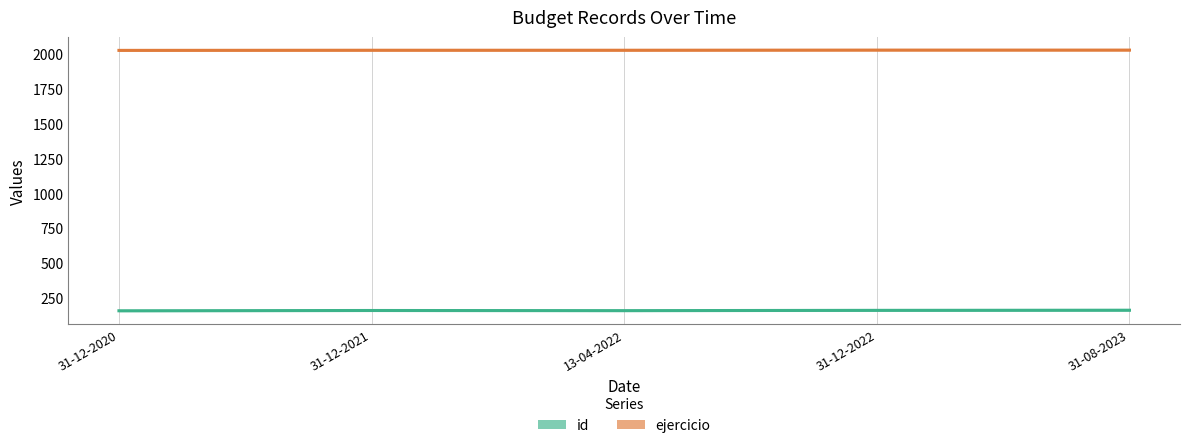

In id, how many points are lower than both neighbors (excluding endpoints)?

1